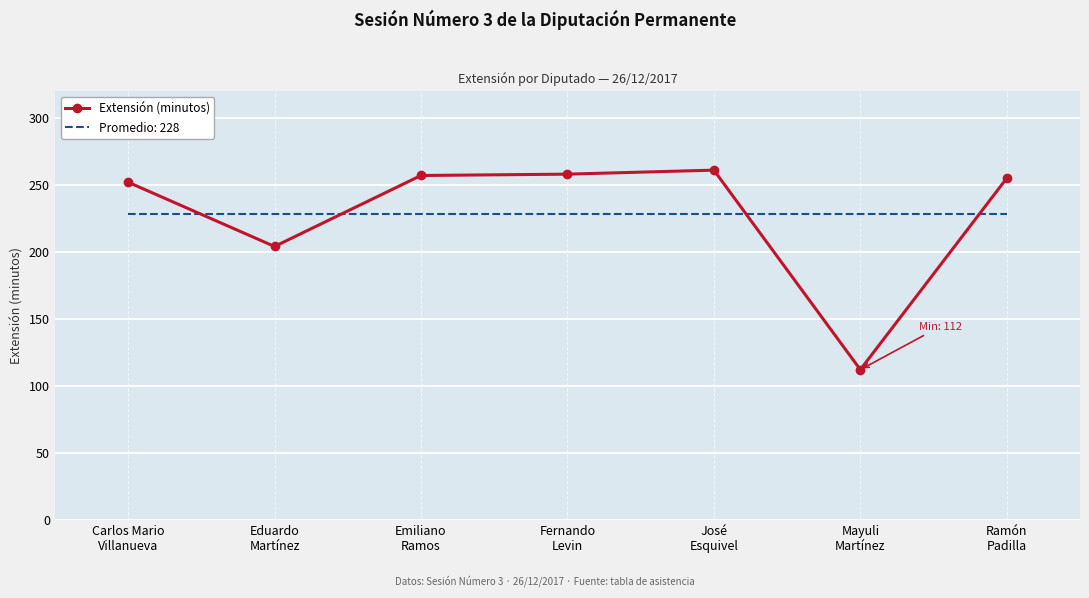

What is the lowest value of the Extensión (minutos) series?

112.0